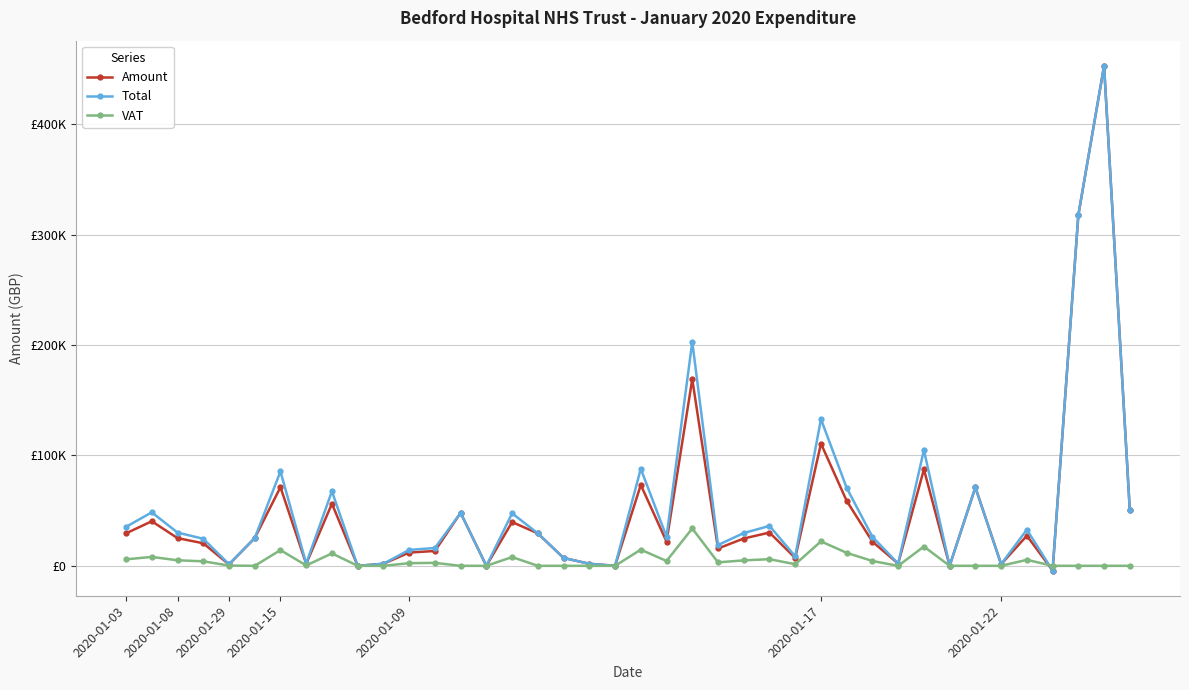

What are all the series names shown in the legend?

Amount, Total, VAT